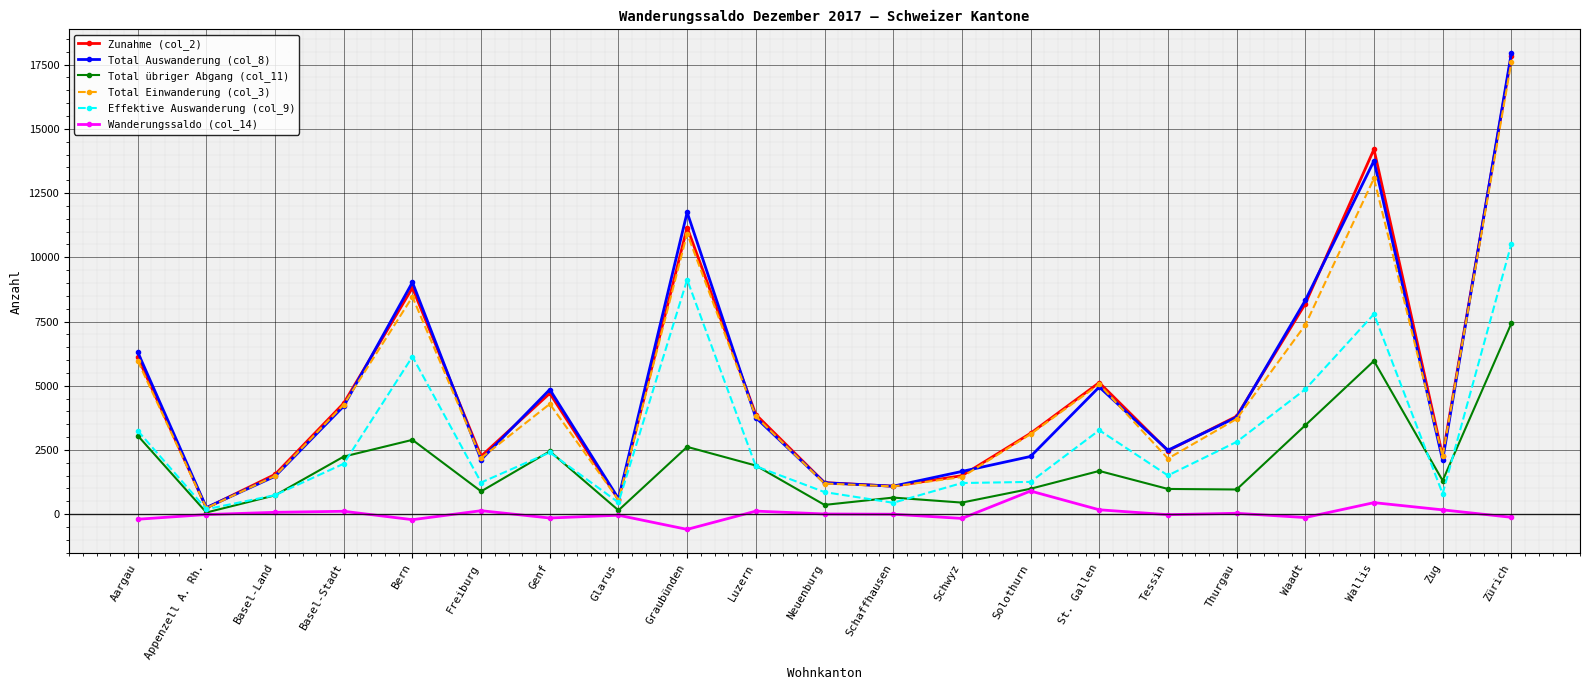

At how many categories does at least one series exceed 9262?

3